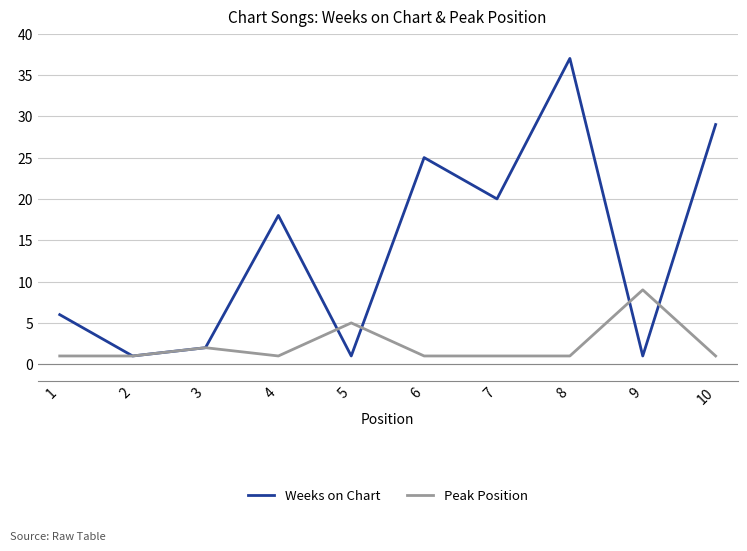

What is the sum of all Weeks on Chart values?

140